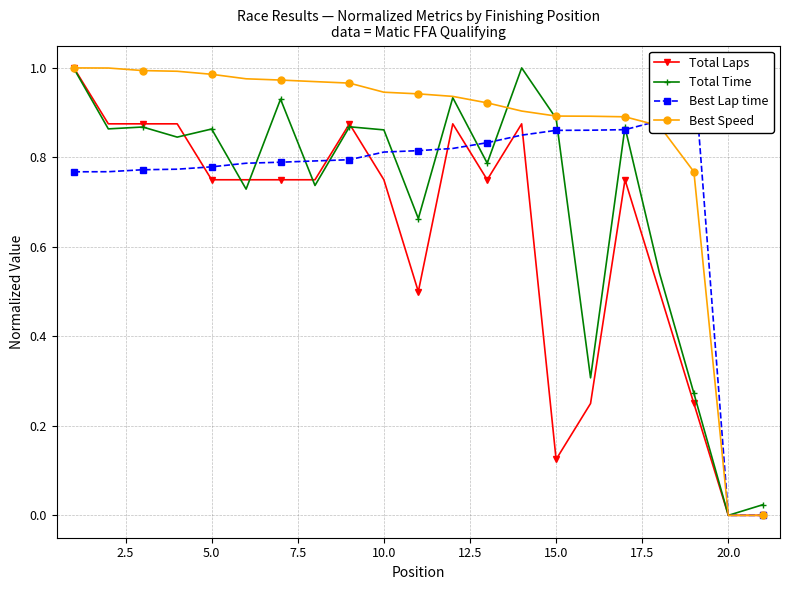

How many categories are shown in the chart?

21